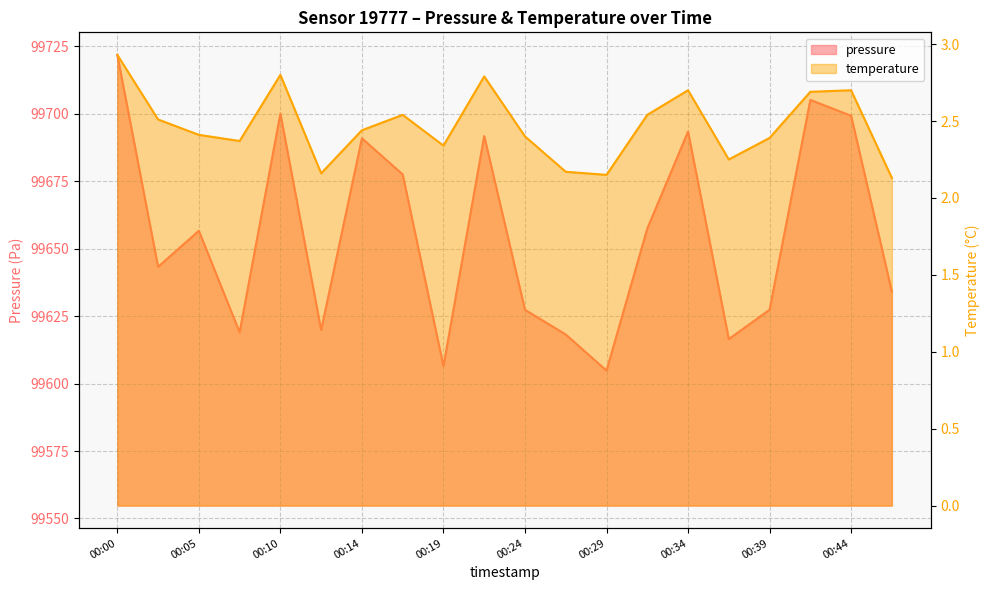

True or false: temperature has more than 1 interior local peaks.

True